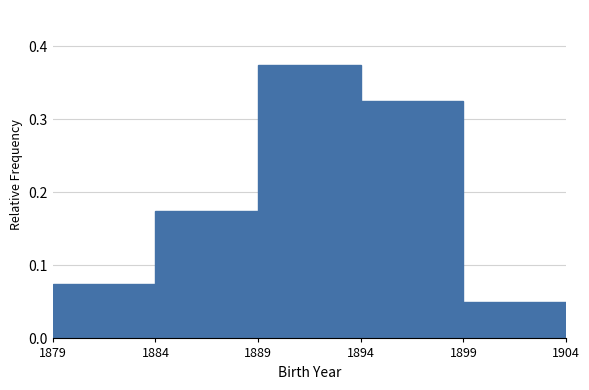

What is the sum of the values at 1884 and 1894?

0.5